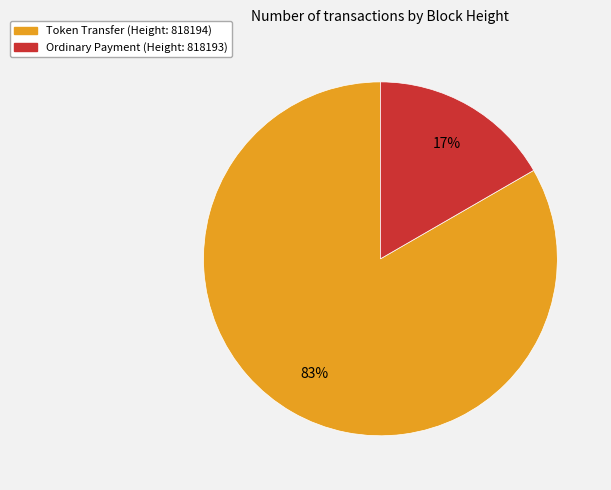

Which category accounts for the majority?

Token Transfer (Height: 818194)